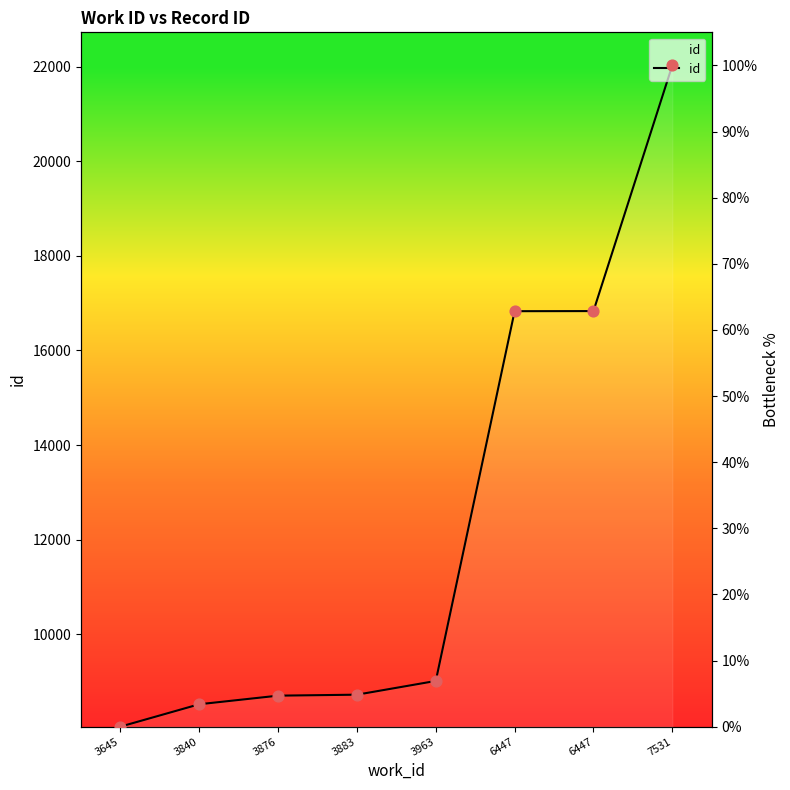

What is the change in value from 3645 to 3840?

+3.4